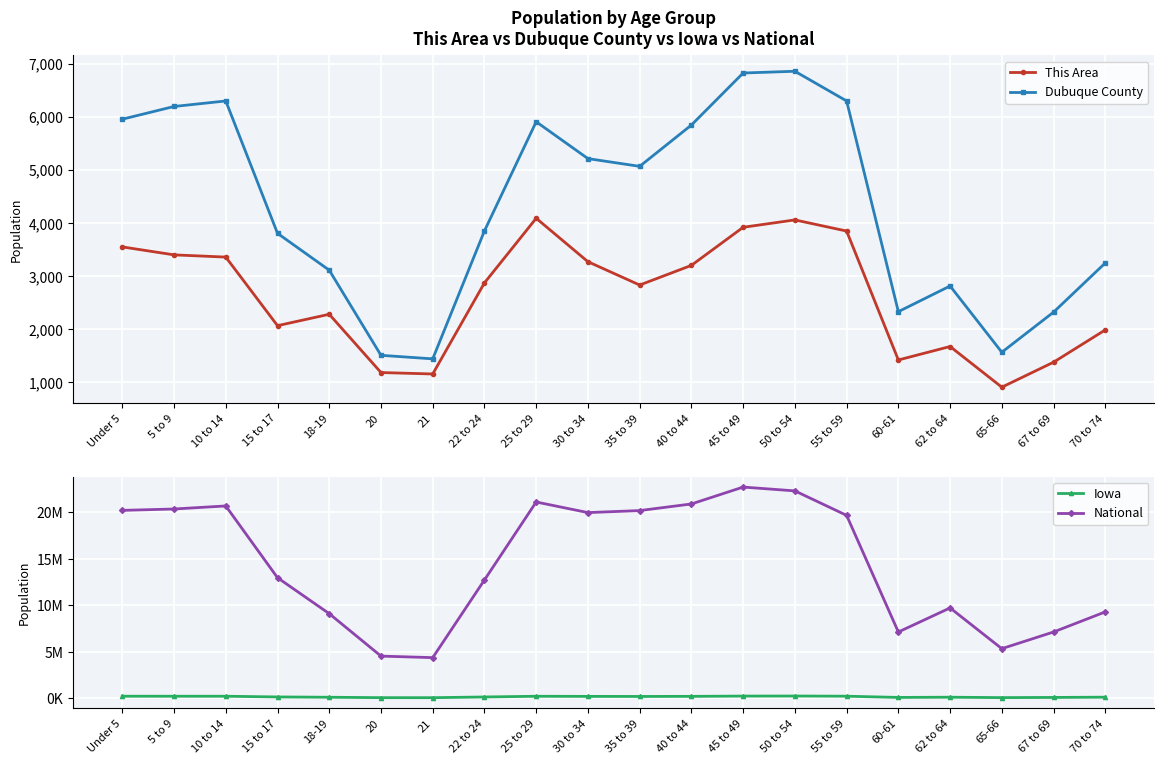

Is it true that Dubuque County equals 3108 at 18-19?

True